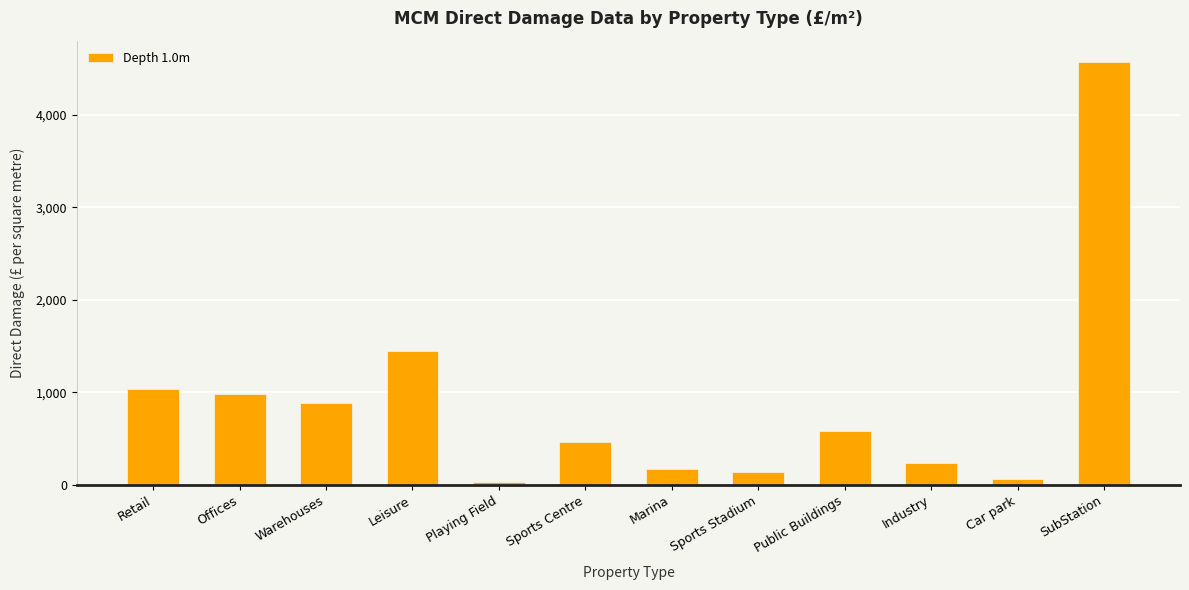

What is the difference between the maximum and minimum values?

4544